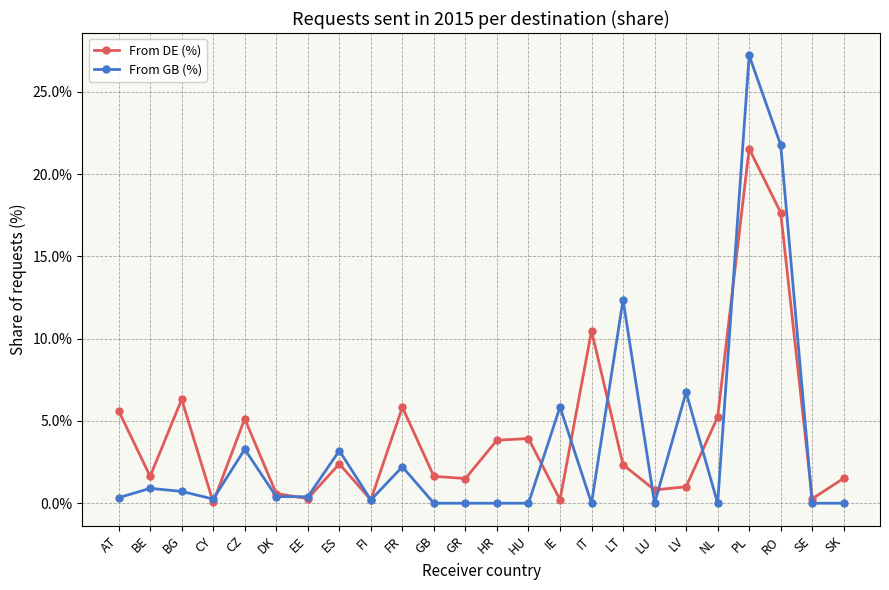

Is it true that From GB (%) equals -18.5 at LU?

False